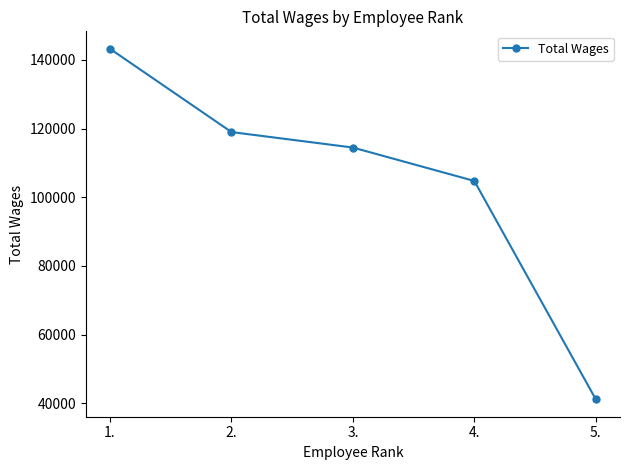

How many values are below 114479?

2